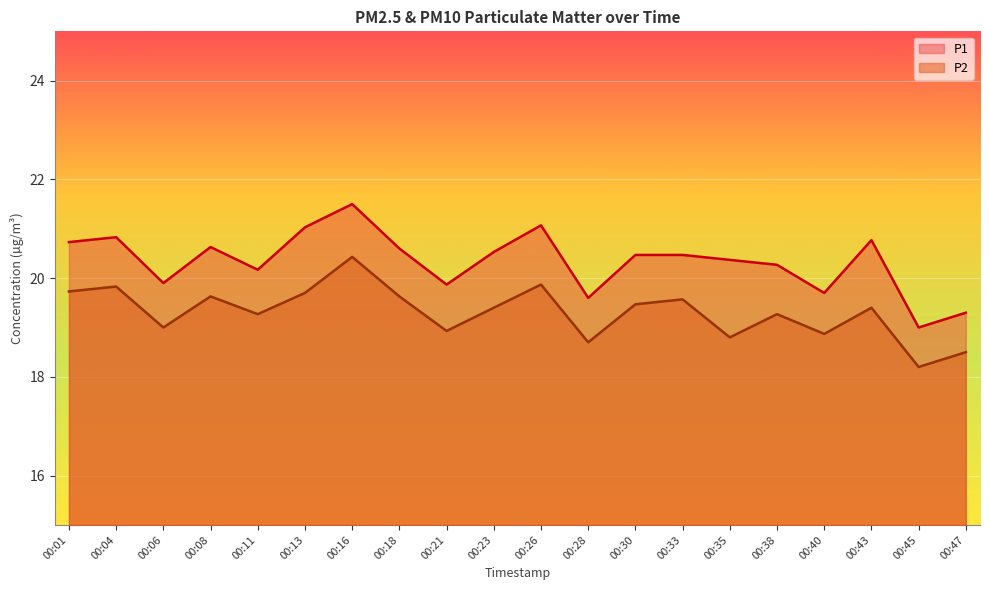

Which series has the widest spread of values?

P1